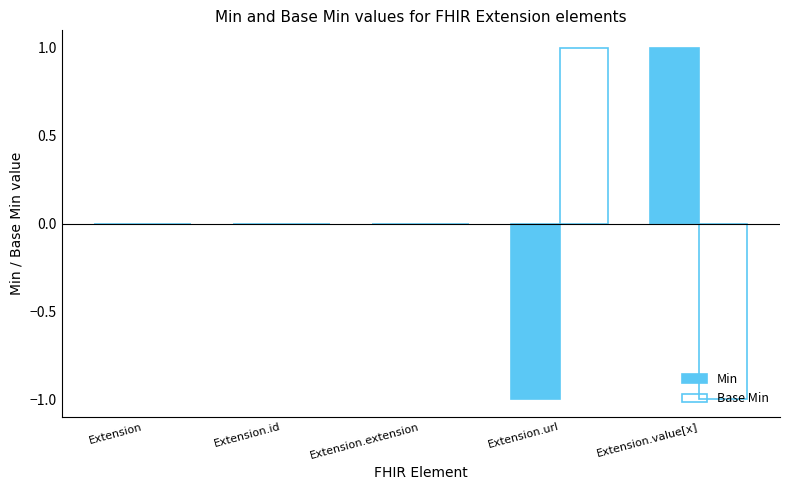

What is the highest value of the Min series?

1